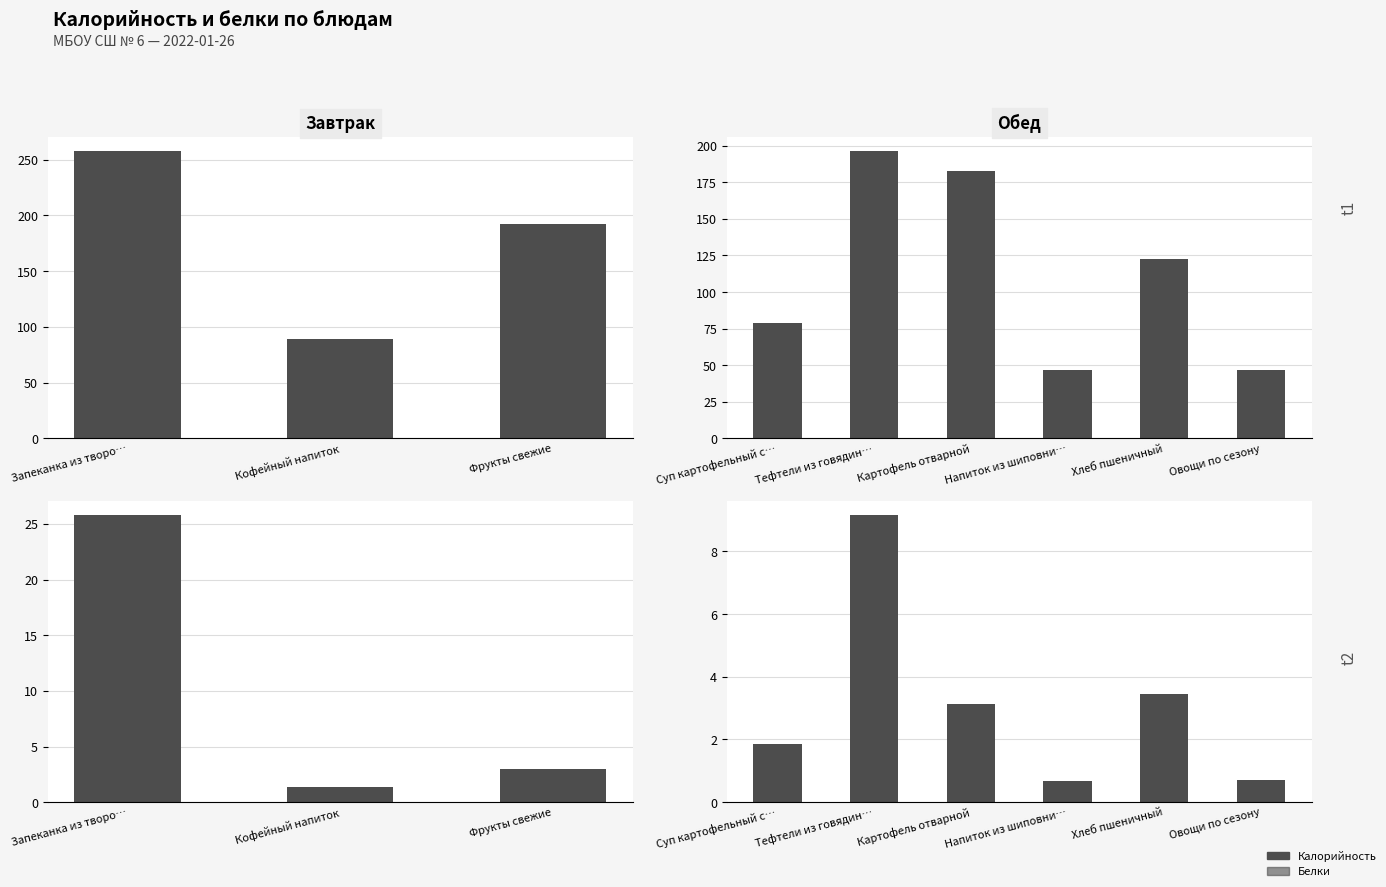

Does the chart contain any negative values?

No